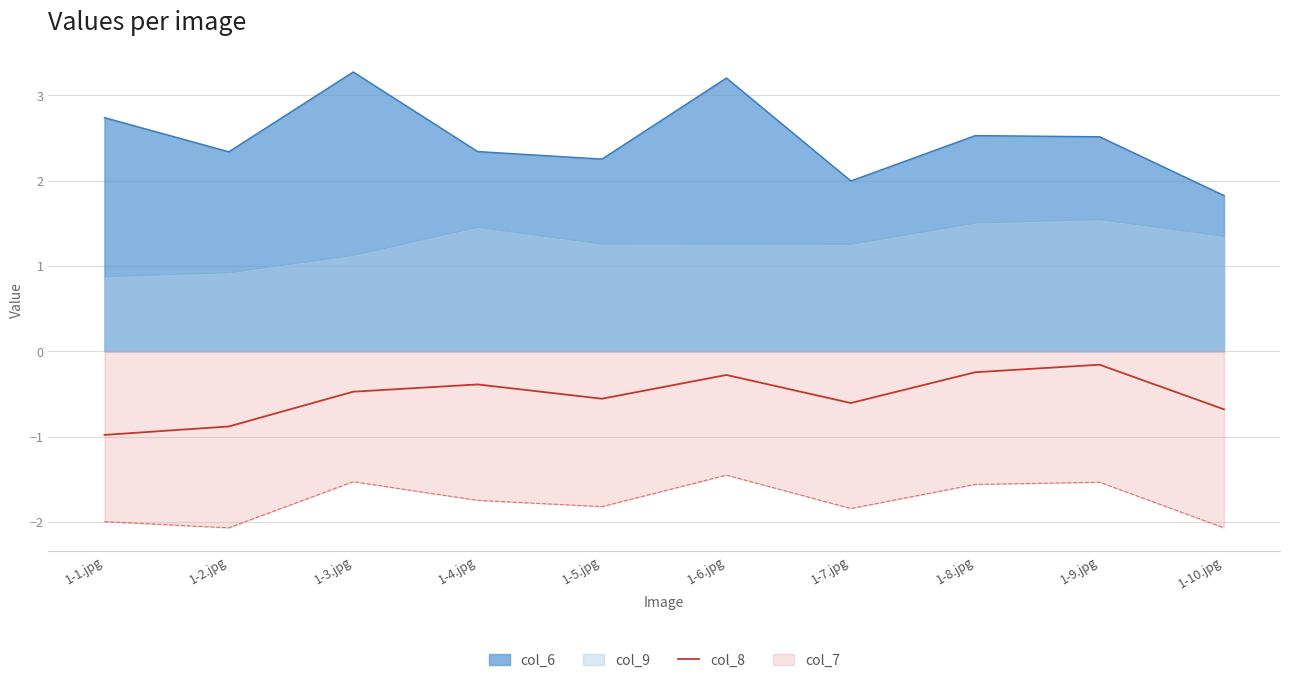

What is the greatest value displayed?

3.3